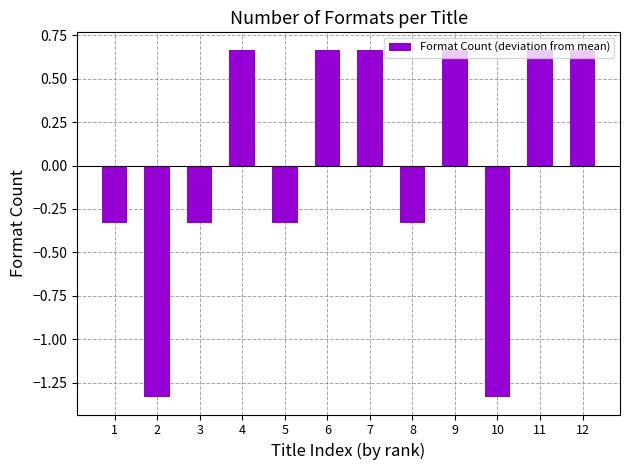

How many bars are there in total?

12